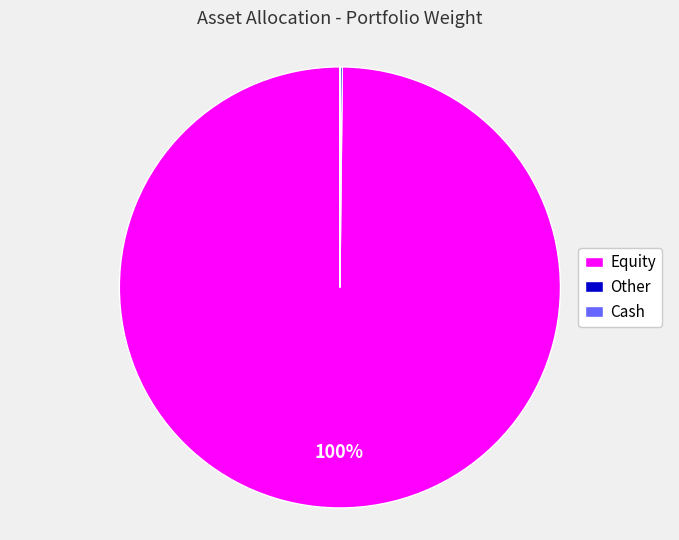

To the nearest percent, what is the difference between the largest and smallest slice percentages?

100%